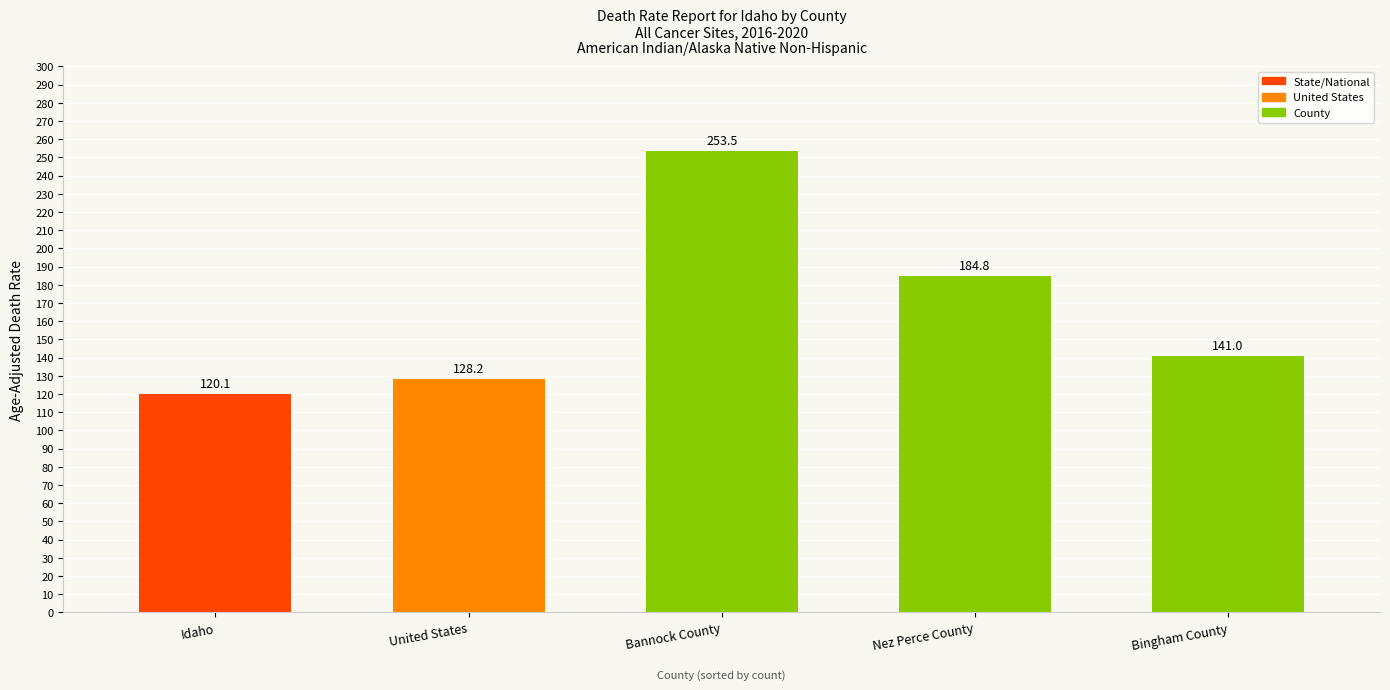

What position from the left is Bannock County?

3